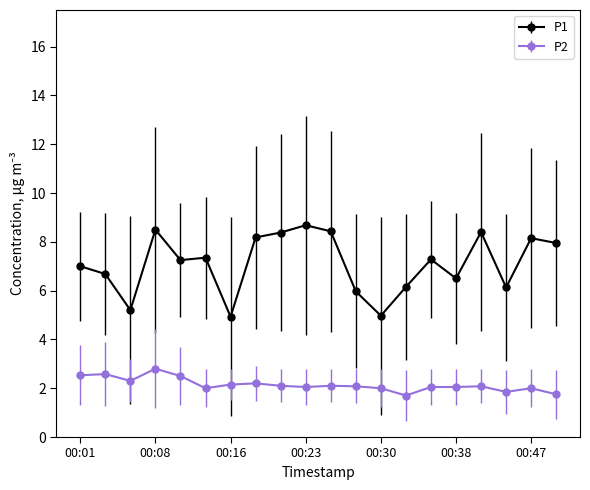

Is this an area chart (filled region under the line)?

No